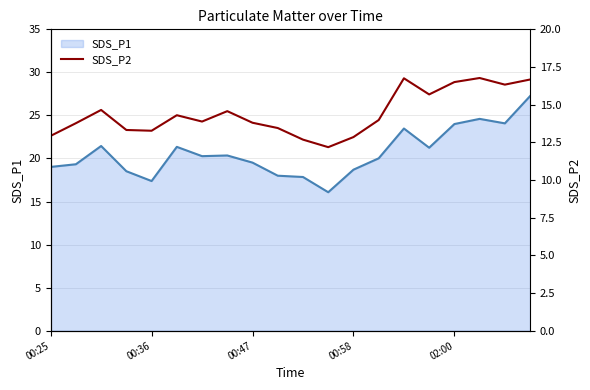

What is the value of the 17th point from the left?

16.5